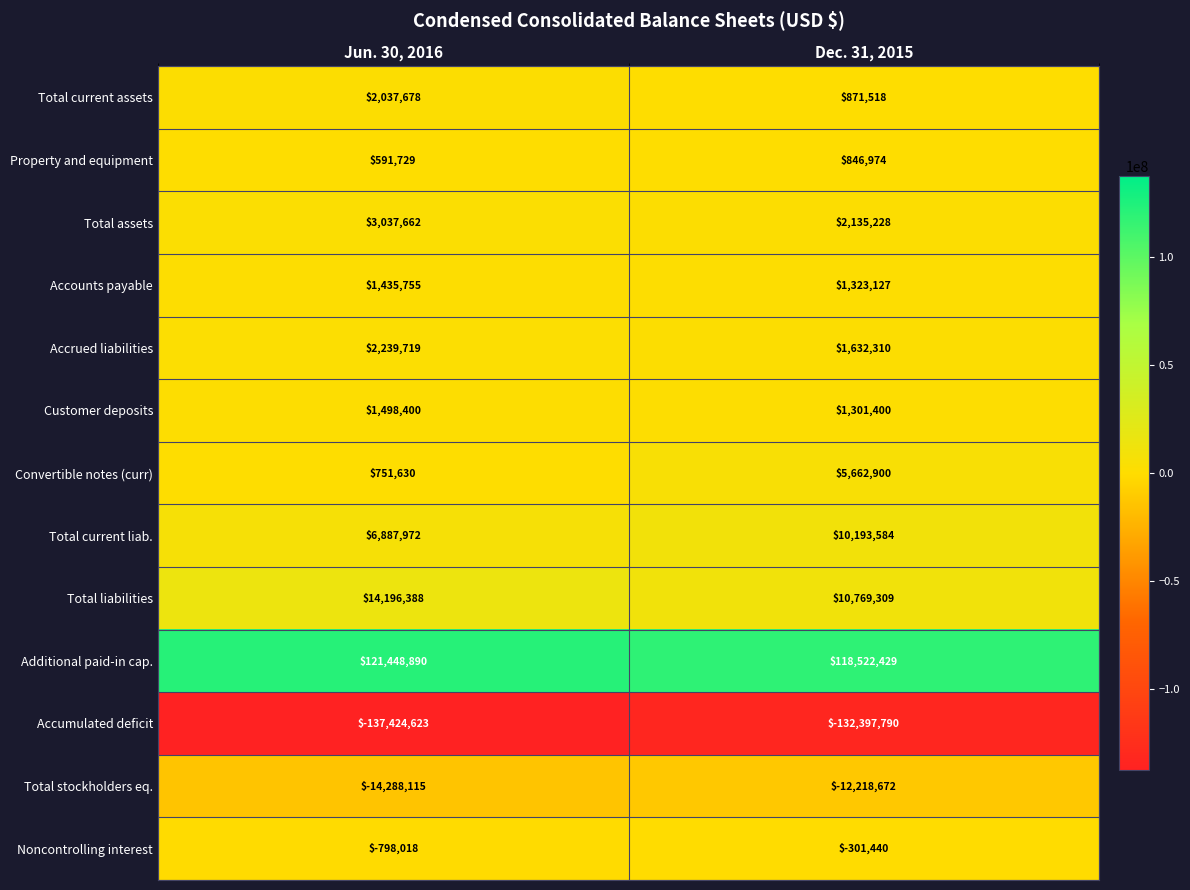

List the series in order of their peak value, lowest first.

Accumulated deficit, Total stockholders eq., Noncontrolling interest, Property and equipment, Accounts payable, Customer deposits, Total current assets, Accrued liabilities, Total assets, Convertible notes (curr), Total current liab., Total liabilities, Additional paid-in cap.